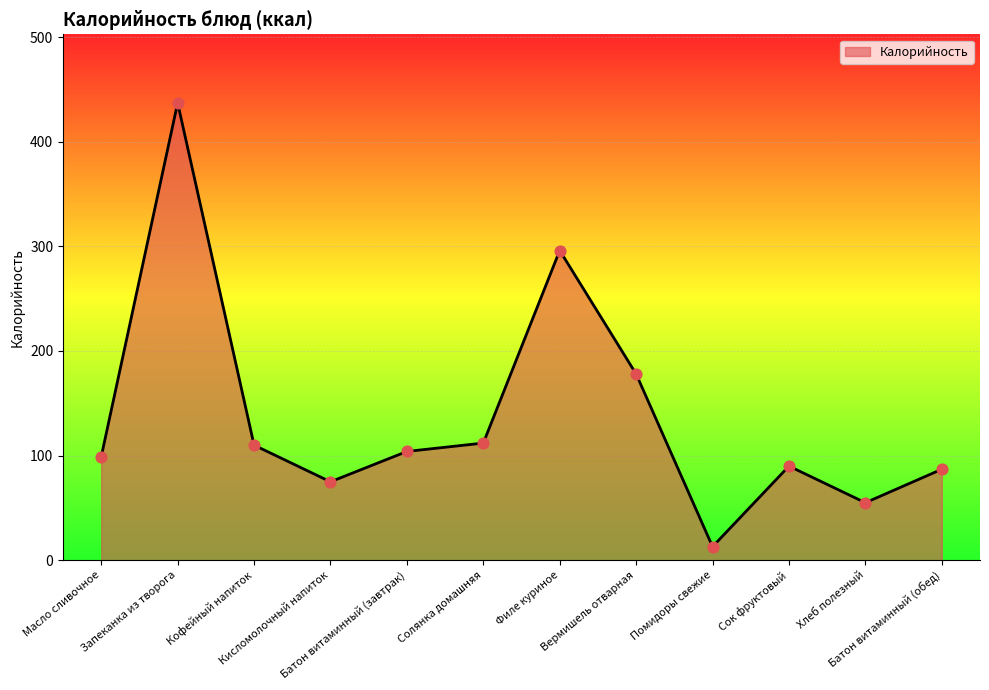

What is the change in value from Кофейный напиток to Помидоры свежие?

-97